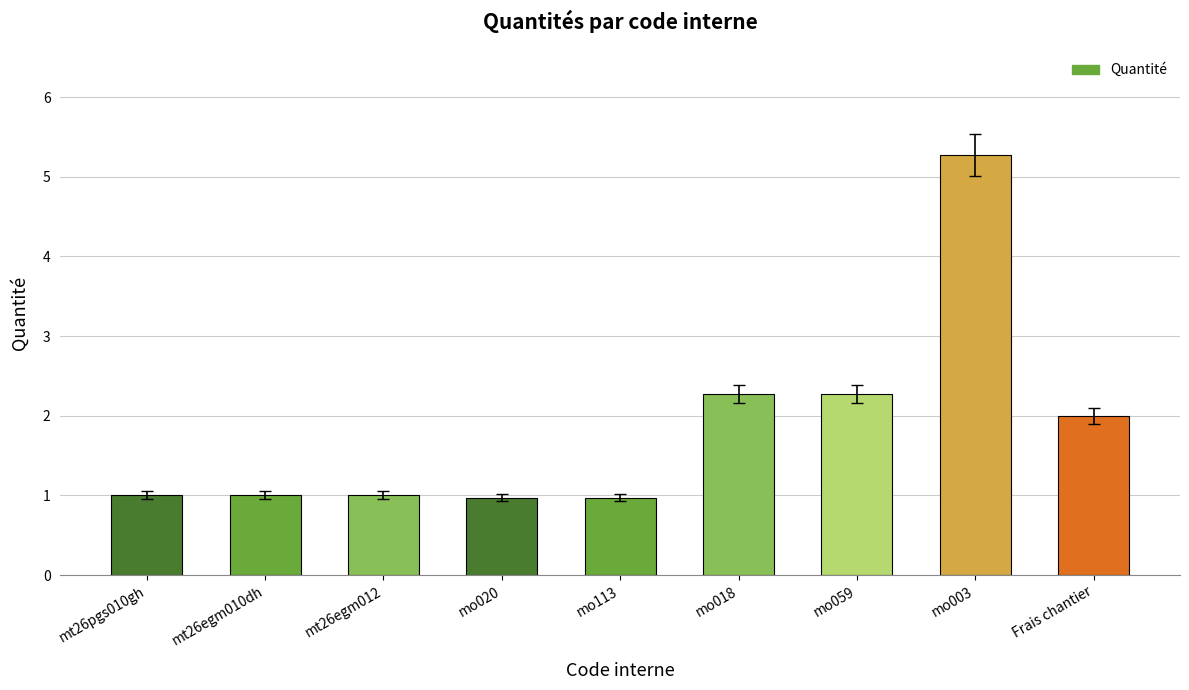

What is the maximum value shown in the chart?

5.3